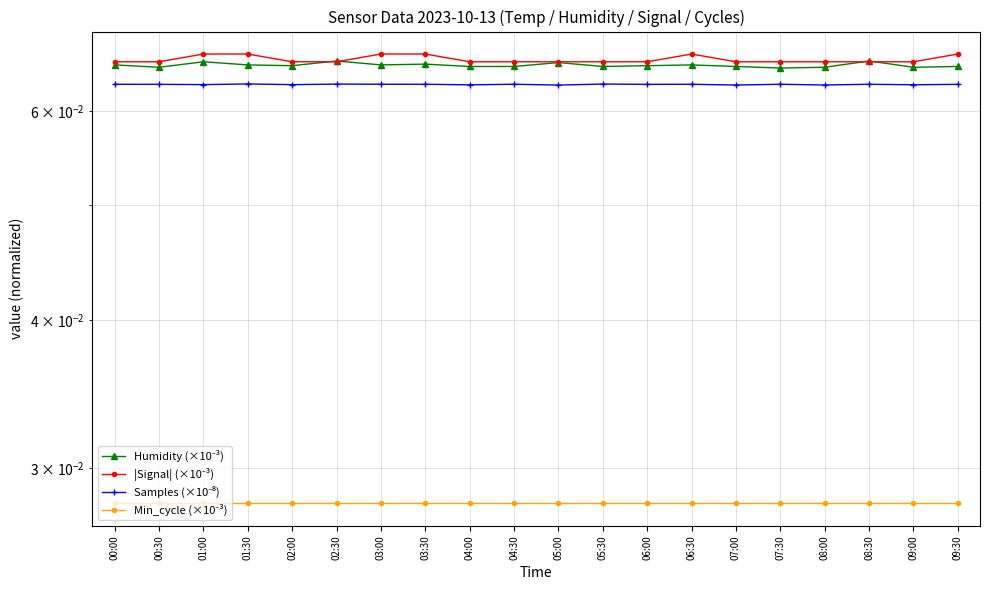

How many interior local peaks does the |Signal| (×10⁻³) series have?

1